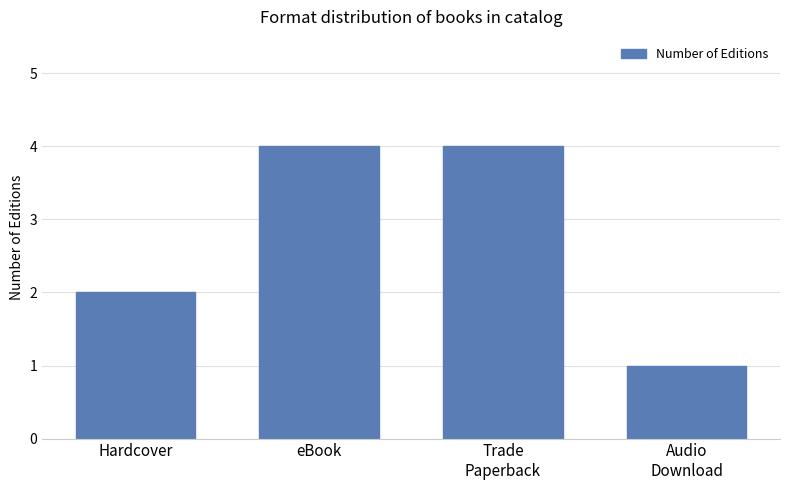

Does the chart contain stacked bars?

No